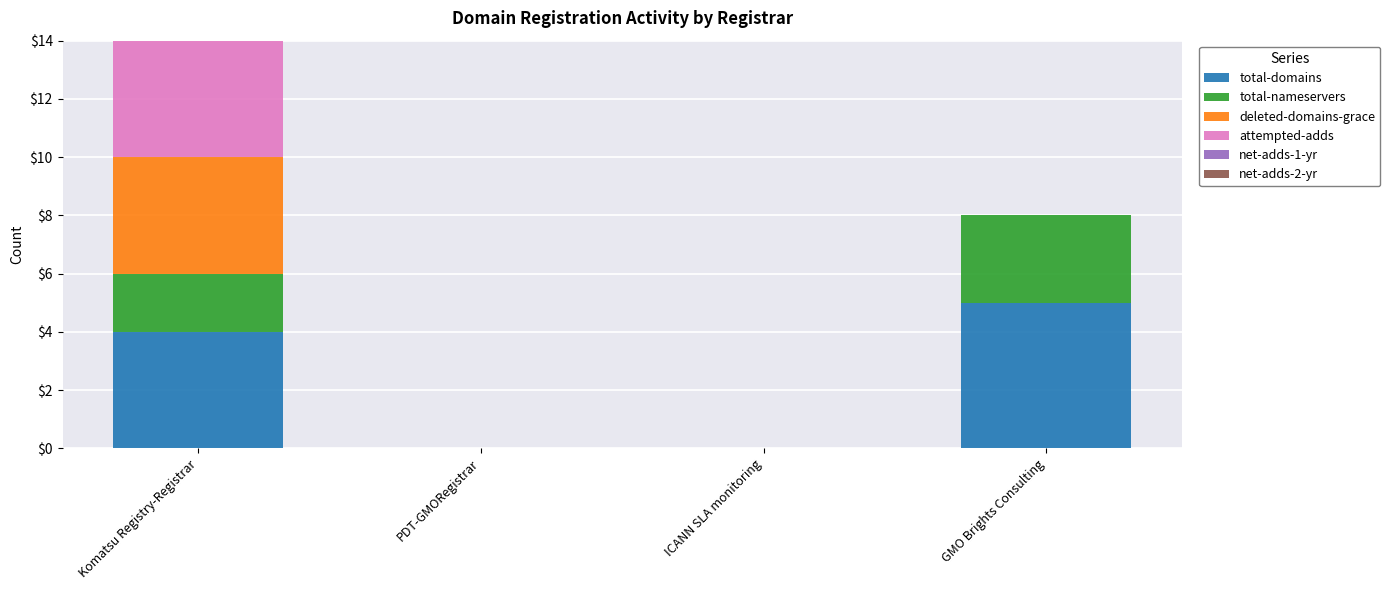

The total-domains series shows 0 at ICANN SLA monitoring. True or false?

True